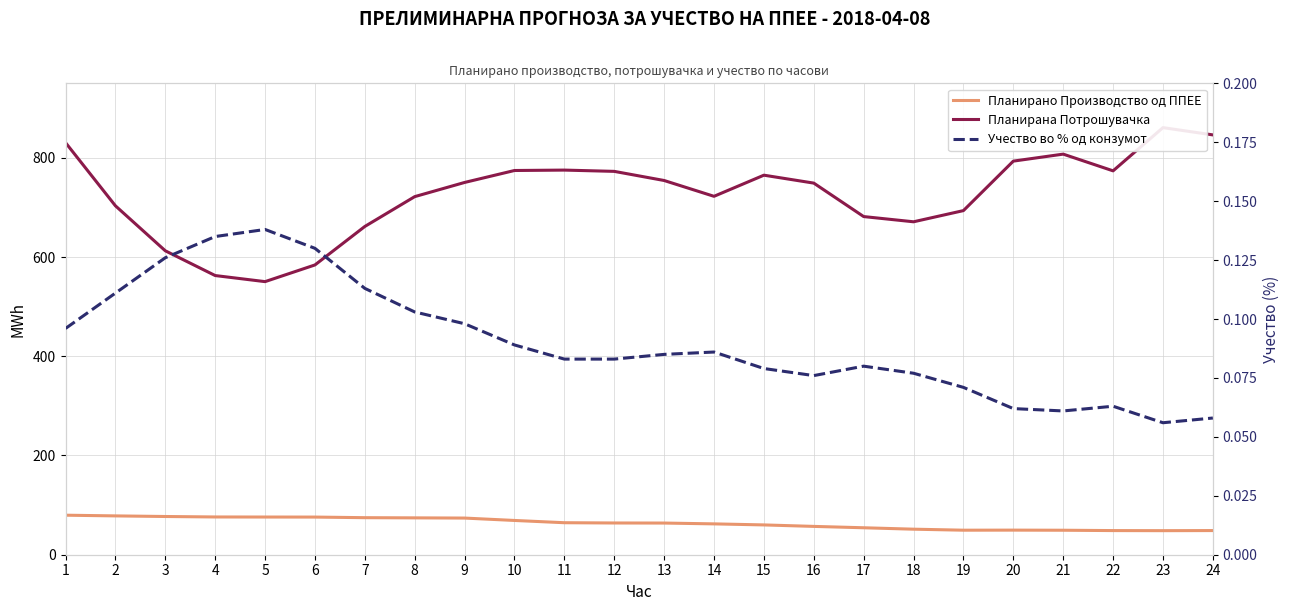

What is the sum of all Учество во % од конзумот values?

2.2